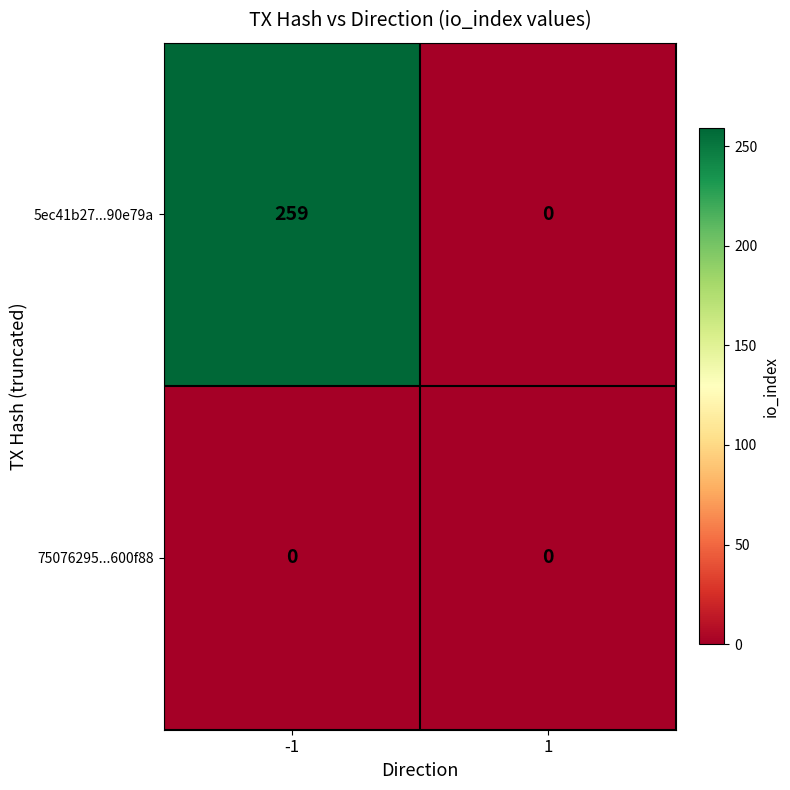

What is the maximum value shown in the chart?

259